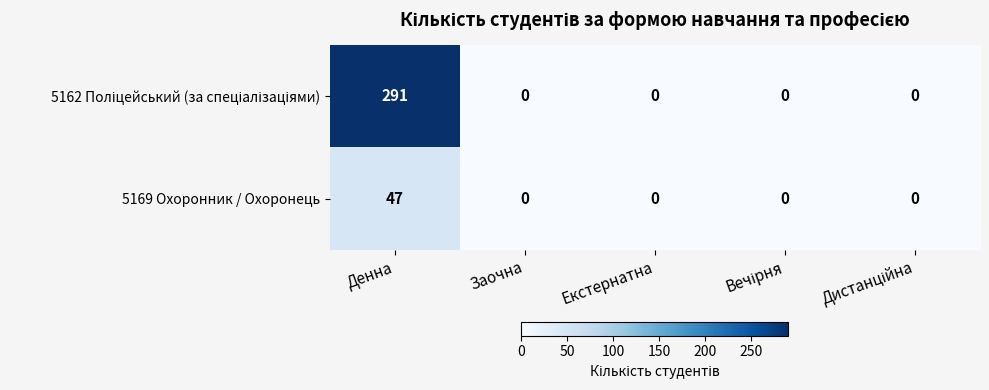

How many series are shown in this chart?

2